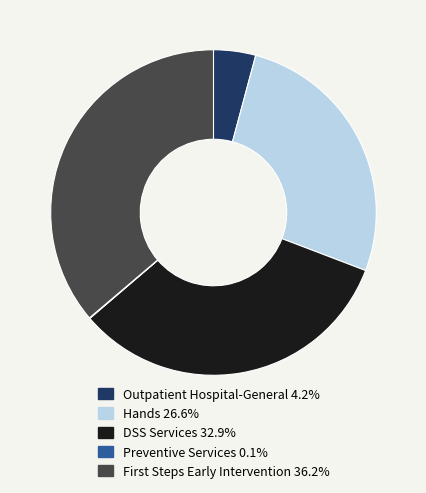

Which slice is the largest?

First Steps Early Intervention